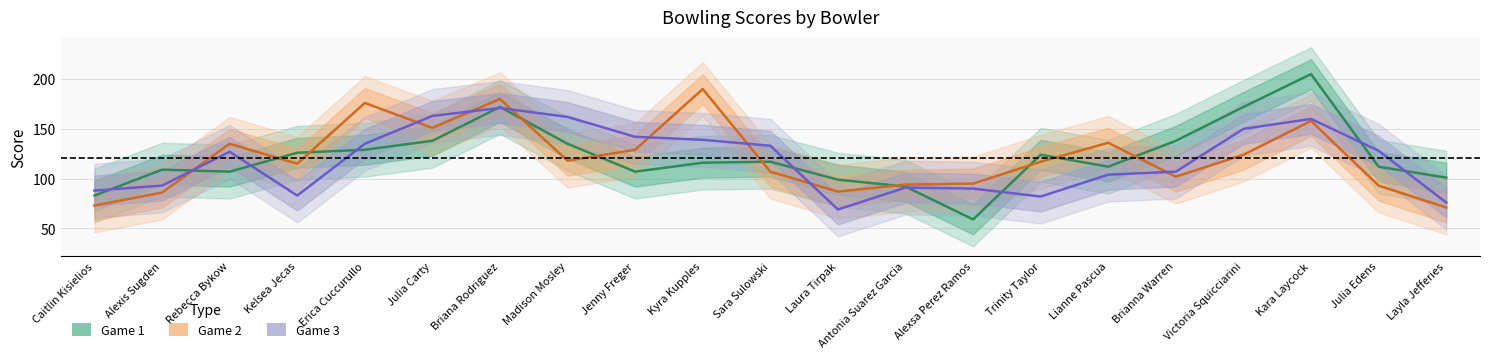

Which series ends up on top after the final intersection of Game 2 and Game 3?

Game 3